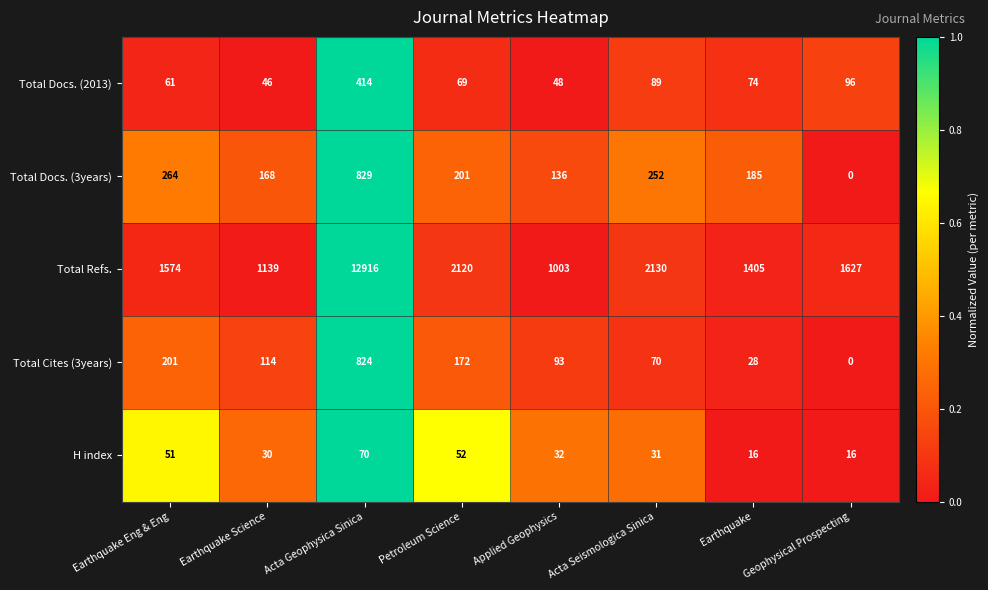

What is the difference between the maximum and second lowest values in the Total Docs. (3years) series?

693